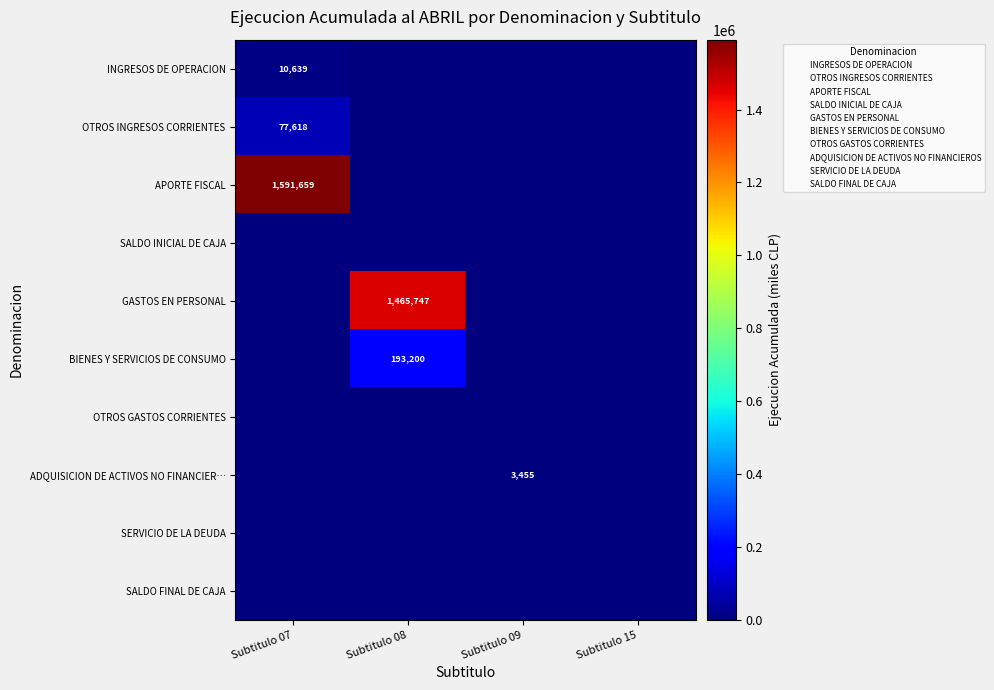

The value of ADQUISICION DE ACTIVOS NO FINANCIER… at Subtitulo 09 is 1876. True or false?

False